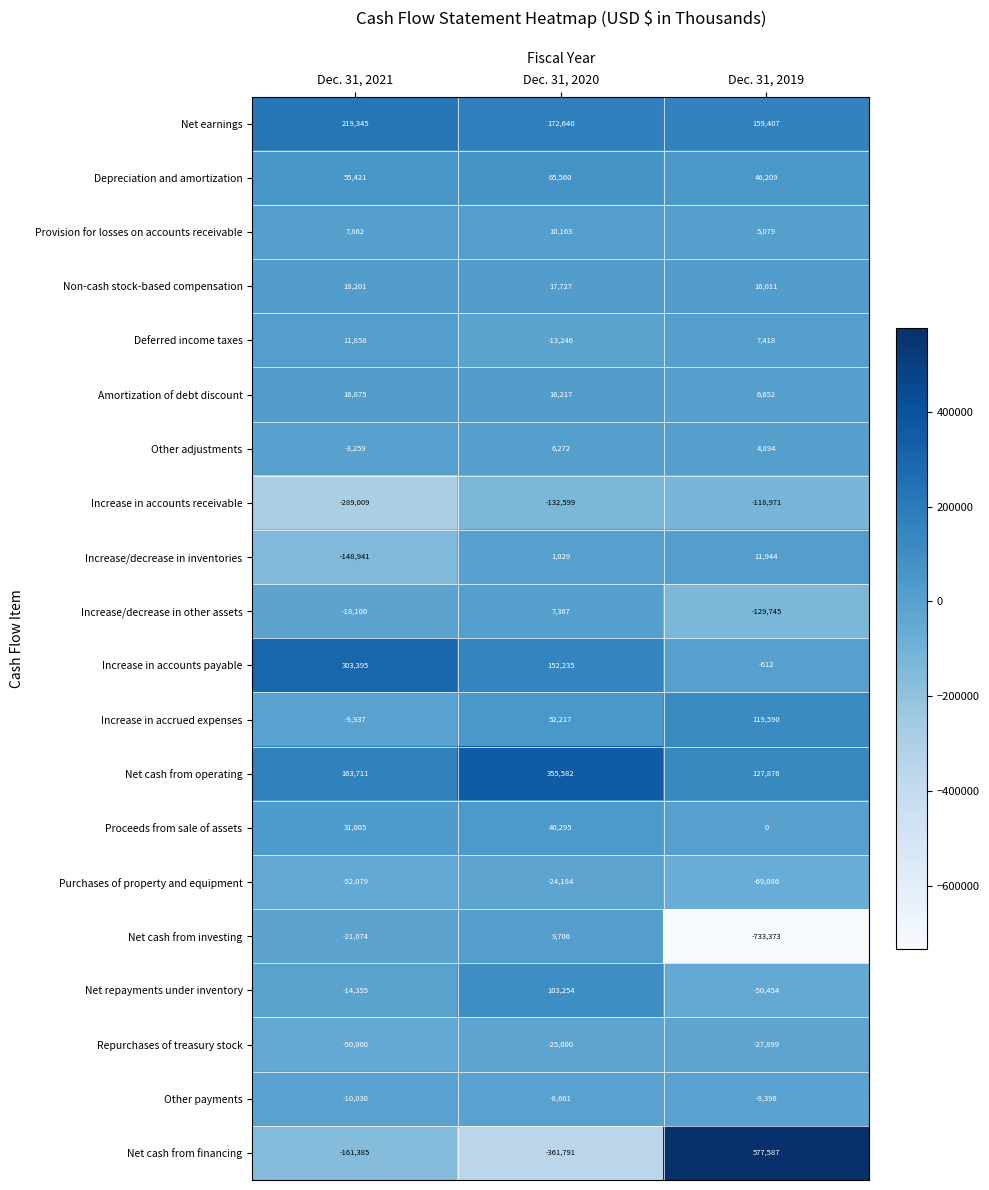

The value of Increase in accrued expenses at Dec. 31, 2019 is 119590. True or false?

True